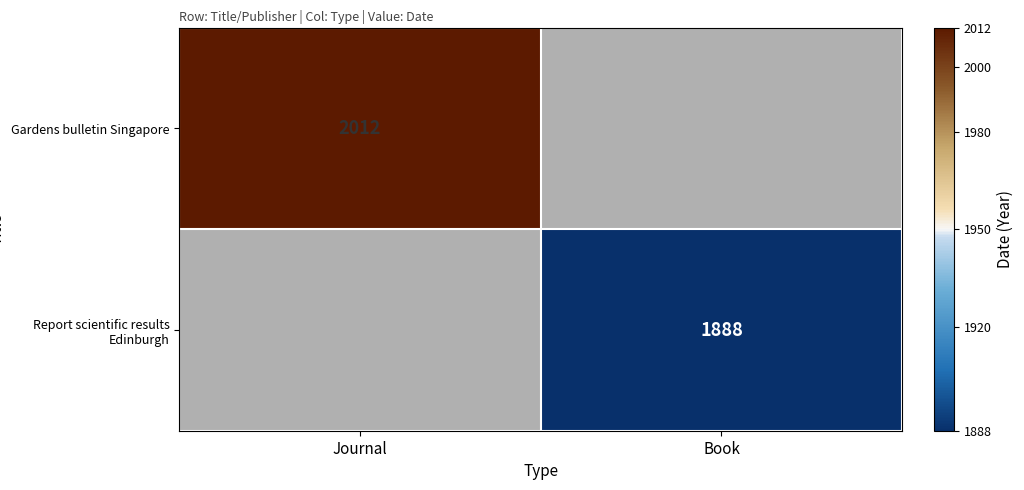

The Gardens bulletin Singapore series shows 2012 at Journal. True or false?

True